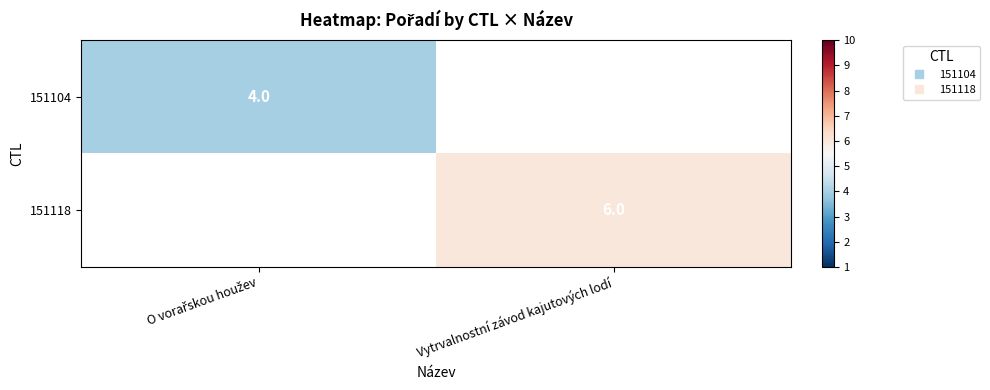

Count the number of data series in this chart.

2